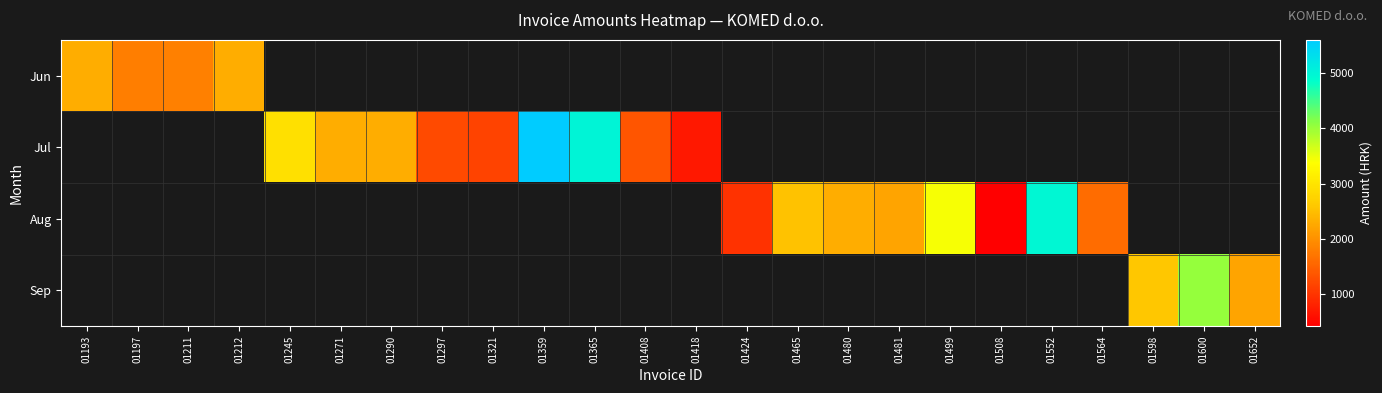

True or false: Jul has a value of 7659.5 at 01365.

False